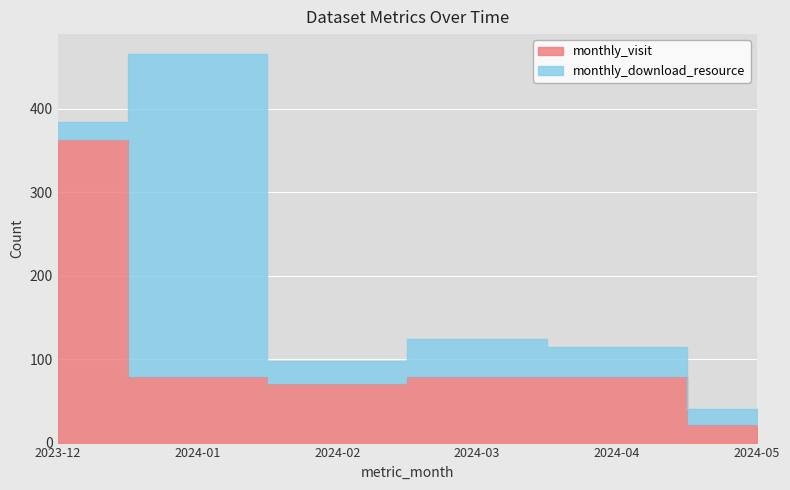

Where is the data nearest to the value 192?

2024-03